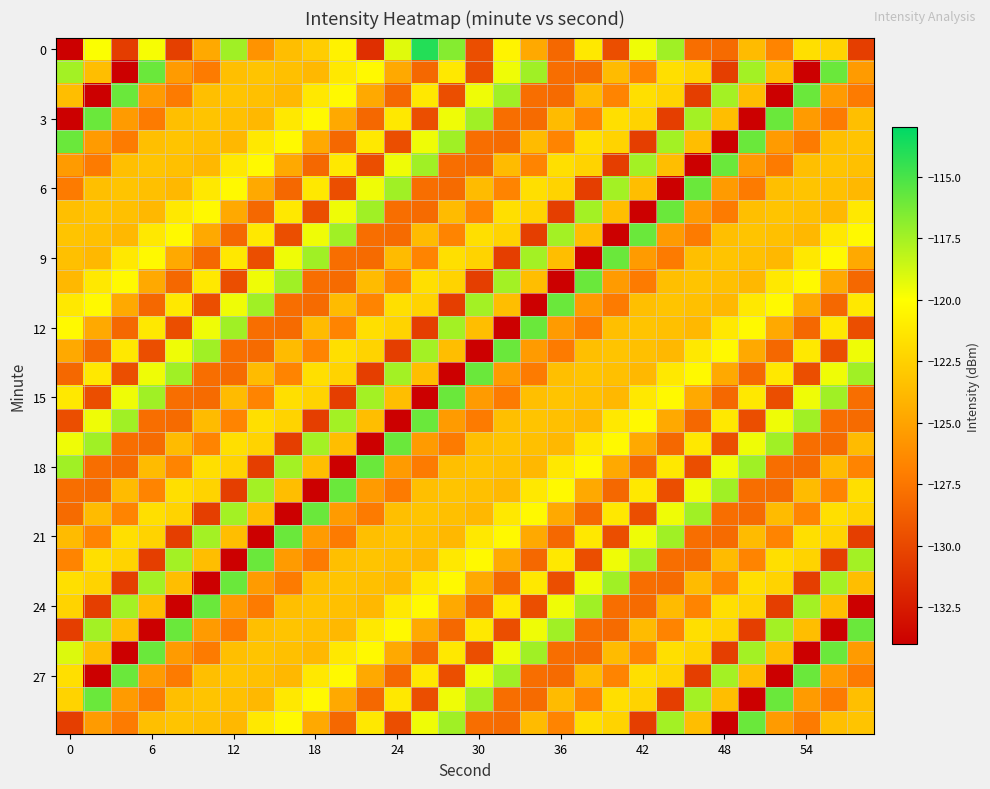

How many series are shown in this chart?

30